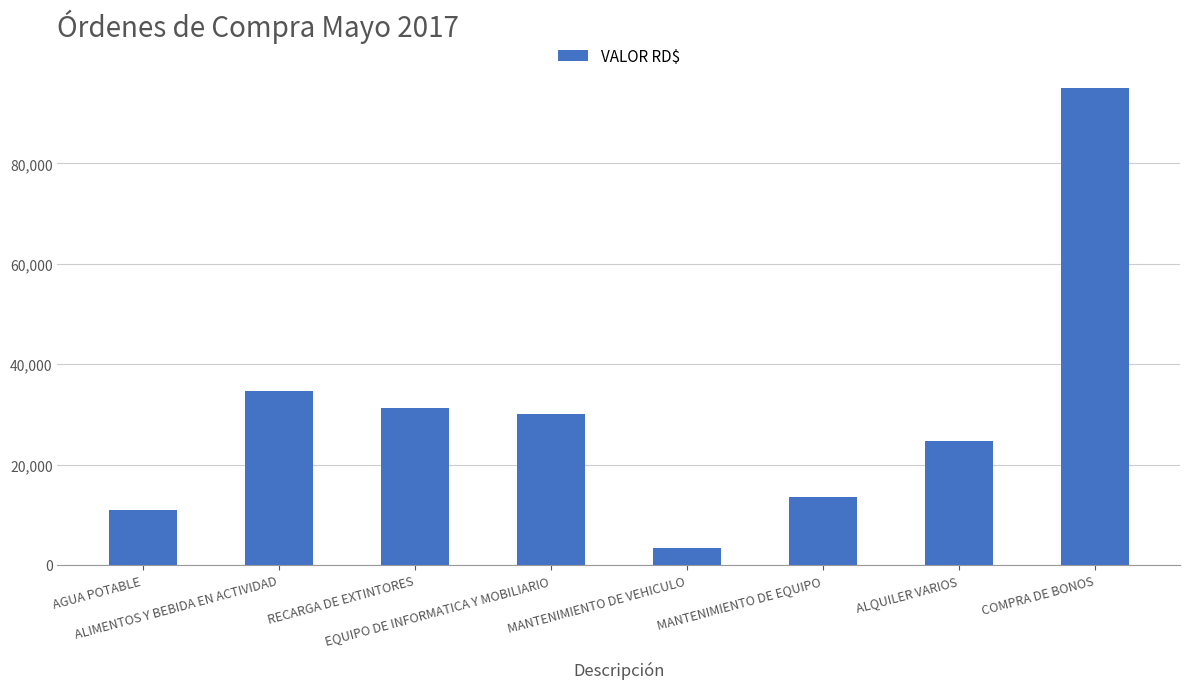

At which label is the value closest to 49186?

ALIMENTOS Y BEBIDA EN ACTIVIDAD